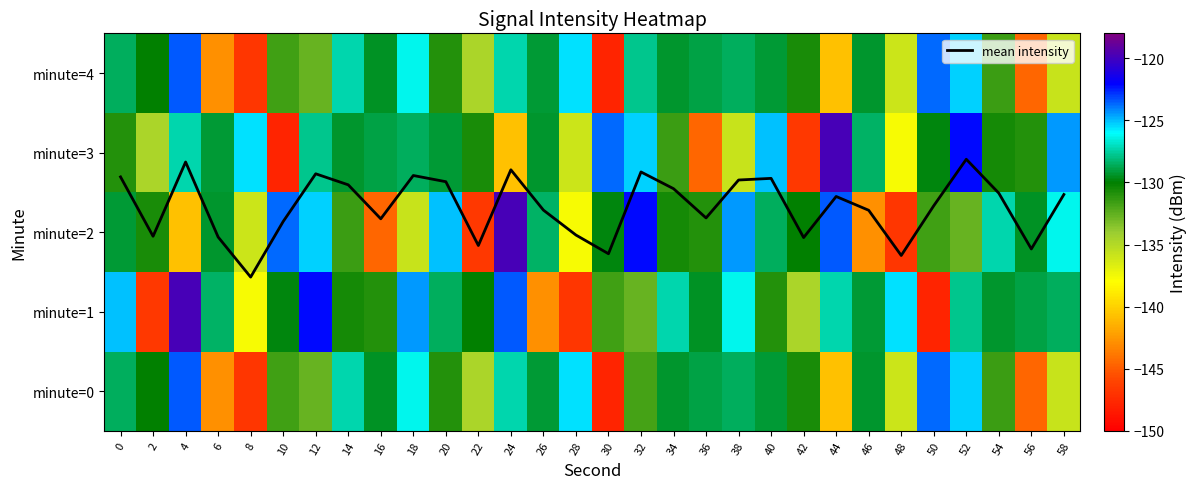

Which series has the largest range (max minus min)?

minute=1